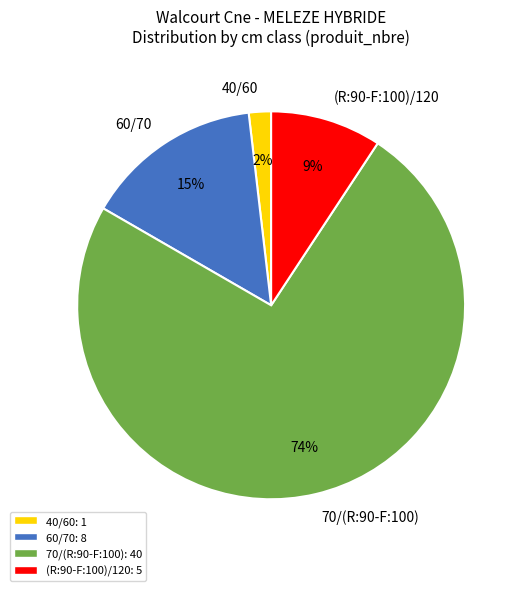

What percentage is the 40/60 slice, to the nearest percent?

2%